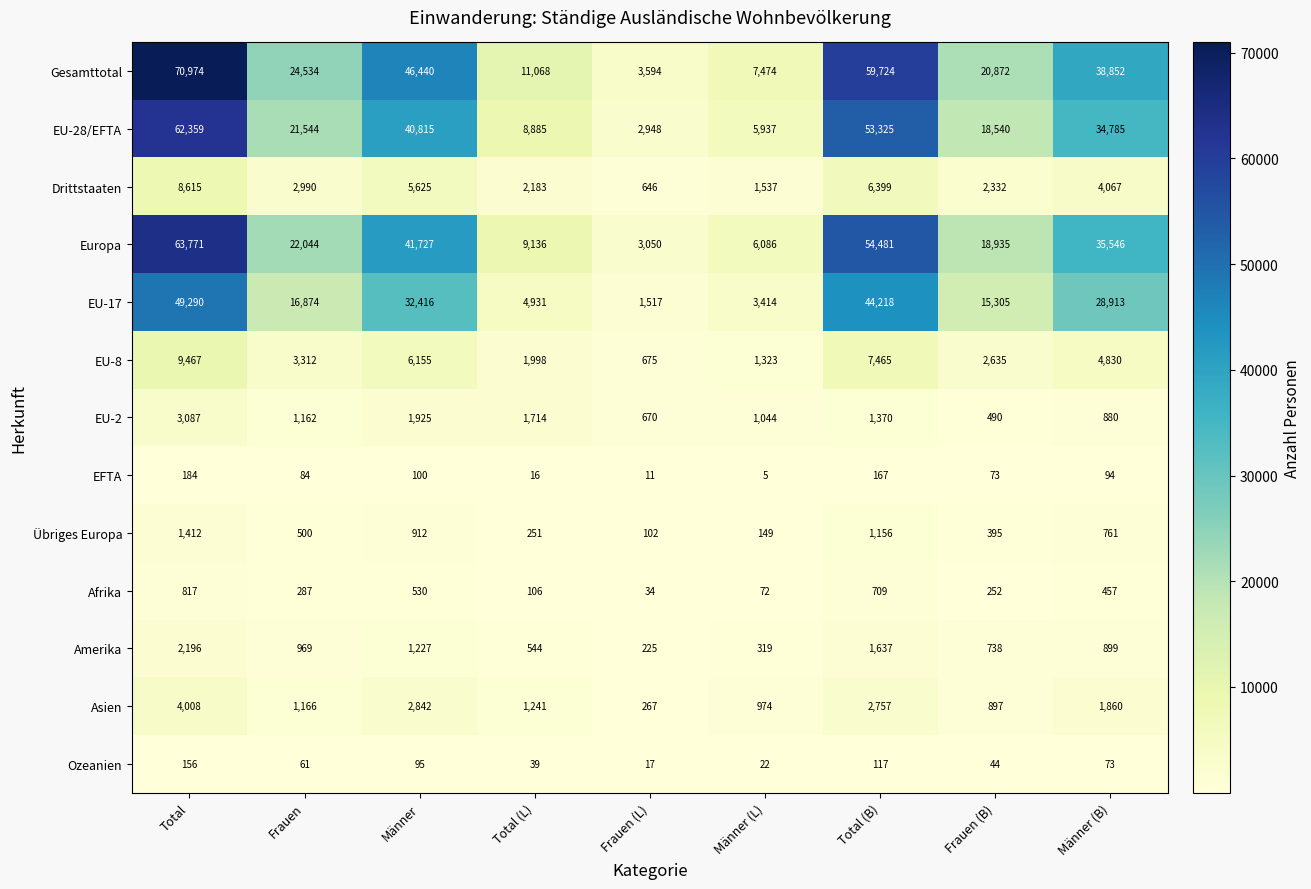

At which label is EU-8 closest to 5071?

Männer (B)